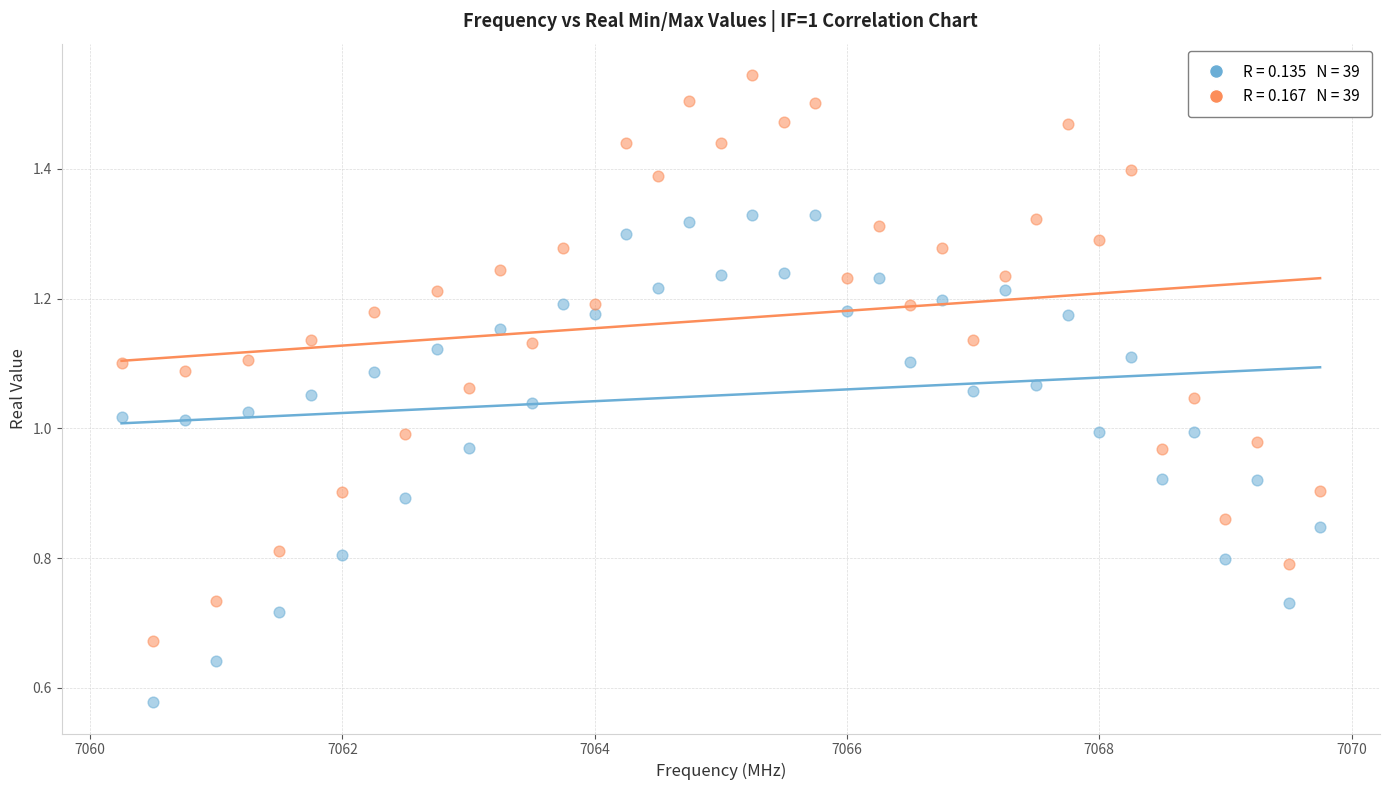

Across all data points, what is the range of X values (max minus min)?

9.5